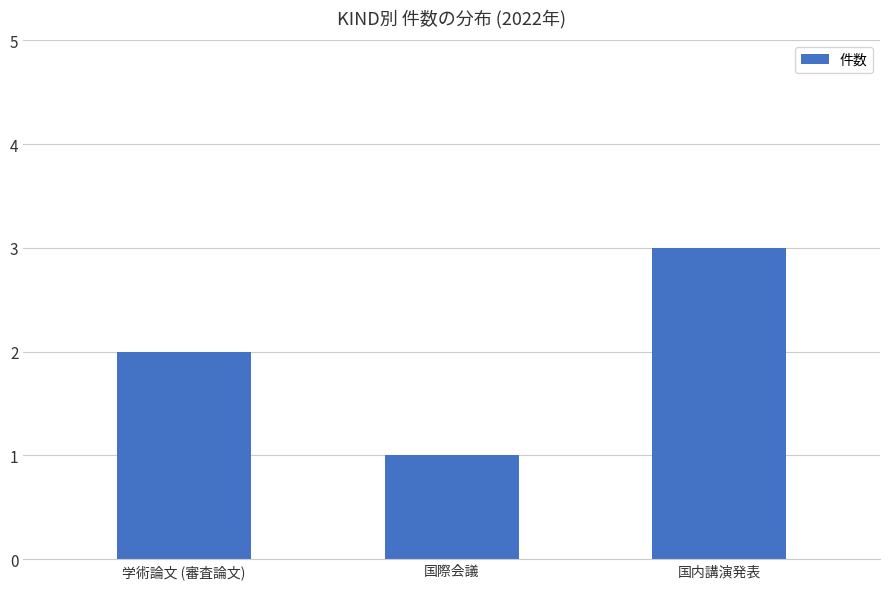

Count the number of data series in this chart.

1